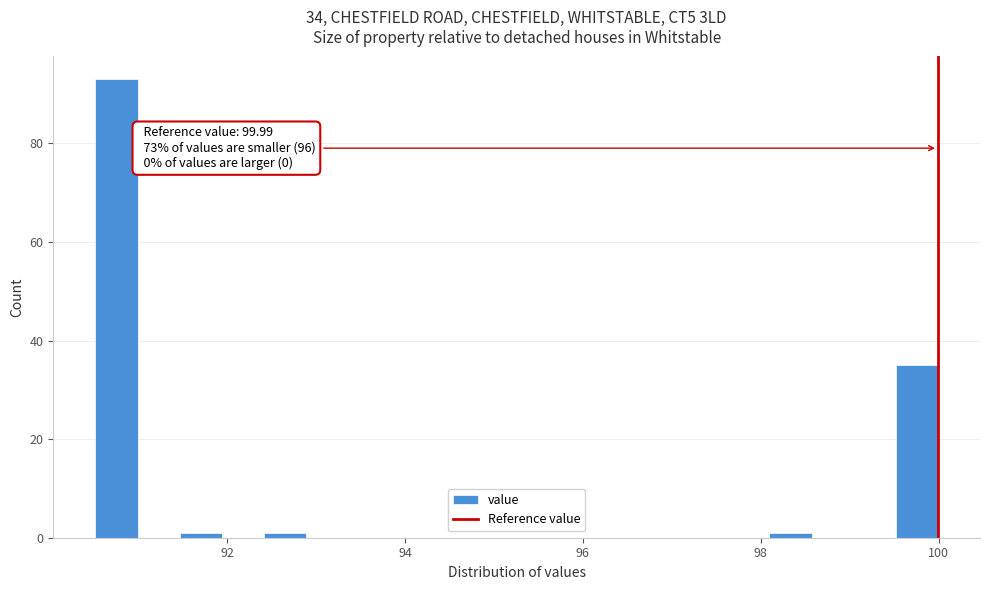

Read against the x-axis, roughly where is the centre of the tallest bar?

90.8